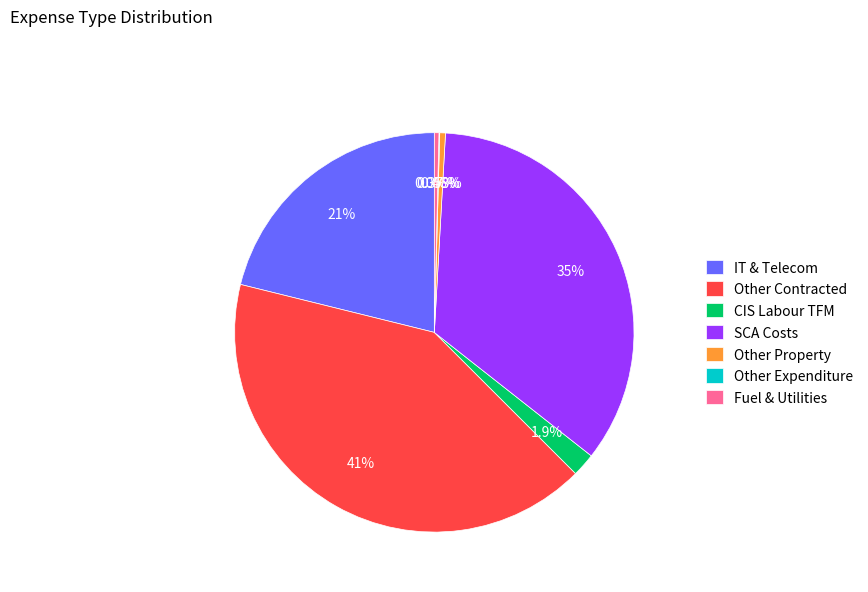

To the nearest percent, what is the average slice percentage?

14%